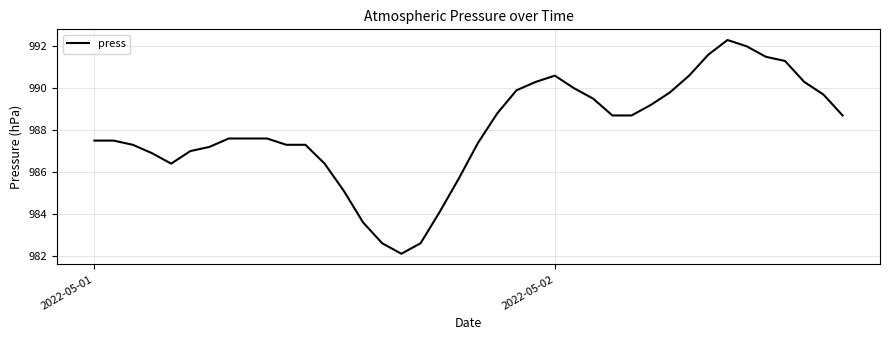

What is the difference between the maximum and minimum values?

10.2